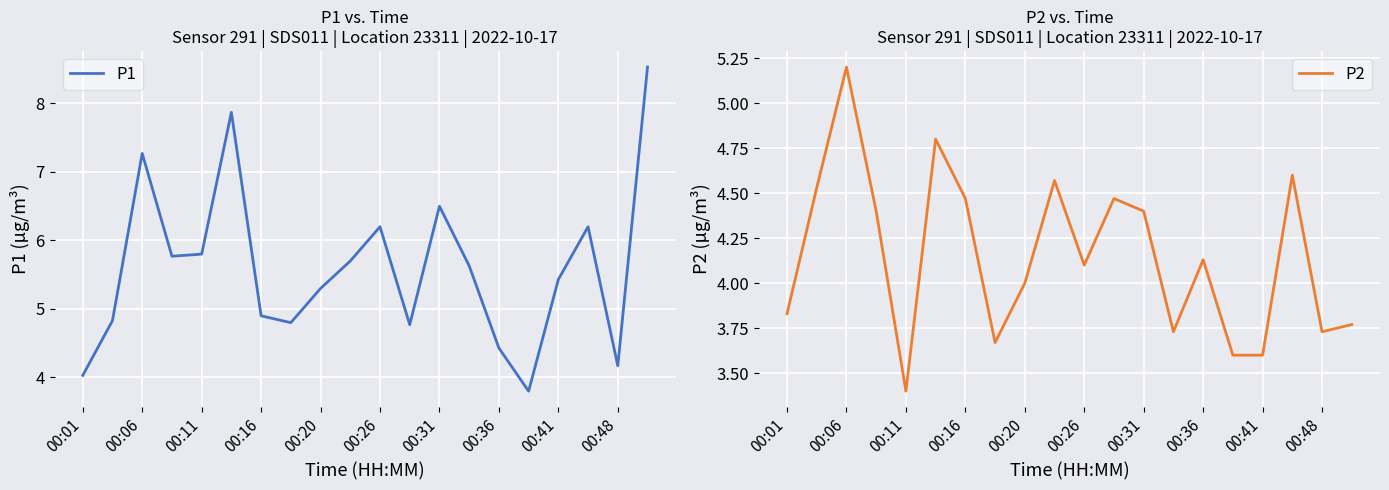

What are all the series names shown in the legend?

P1, P2